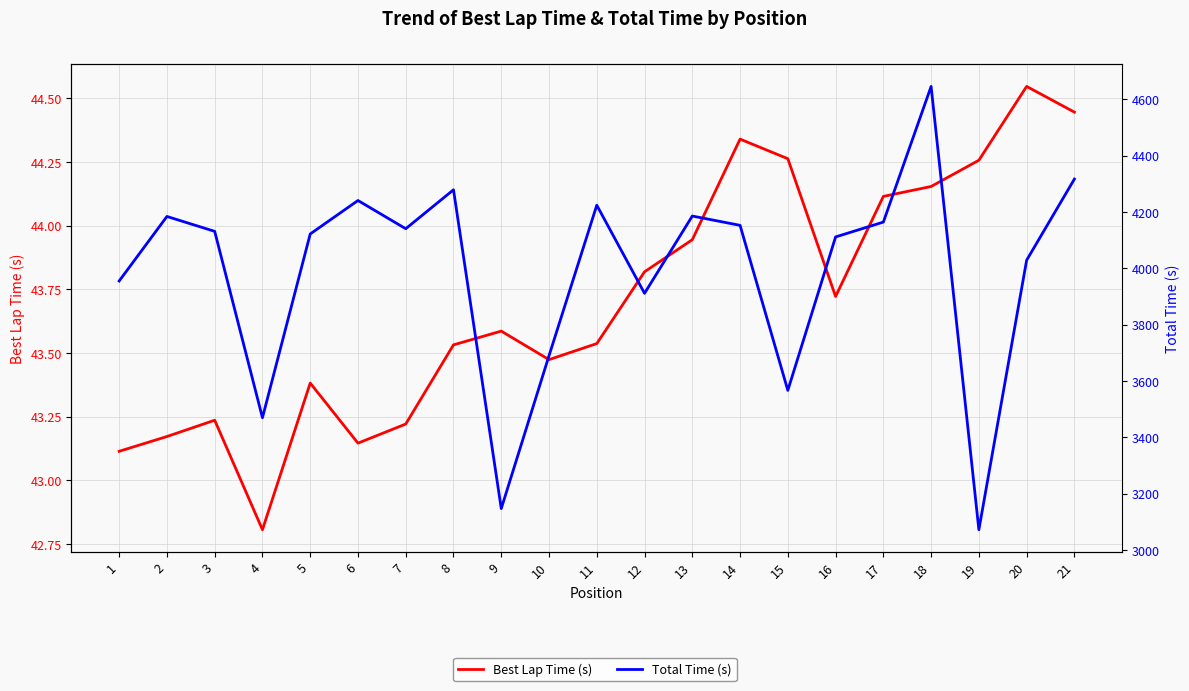

Is it true that Best Lap Time (s) equals 25.8 at 10?

False